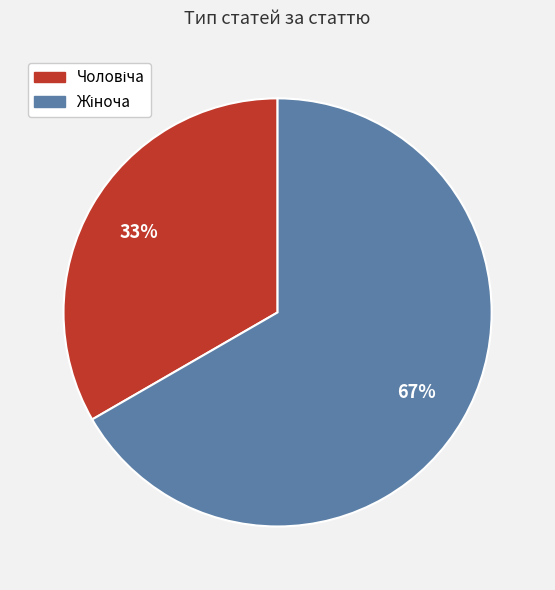

To the nearest percent, what is the average slice percentage?

50%